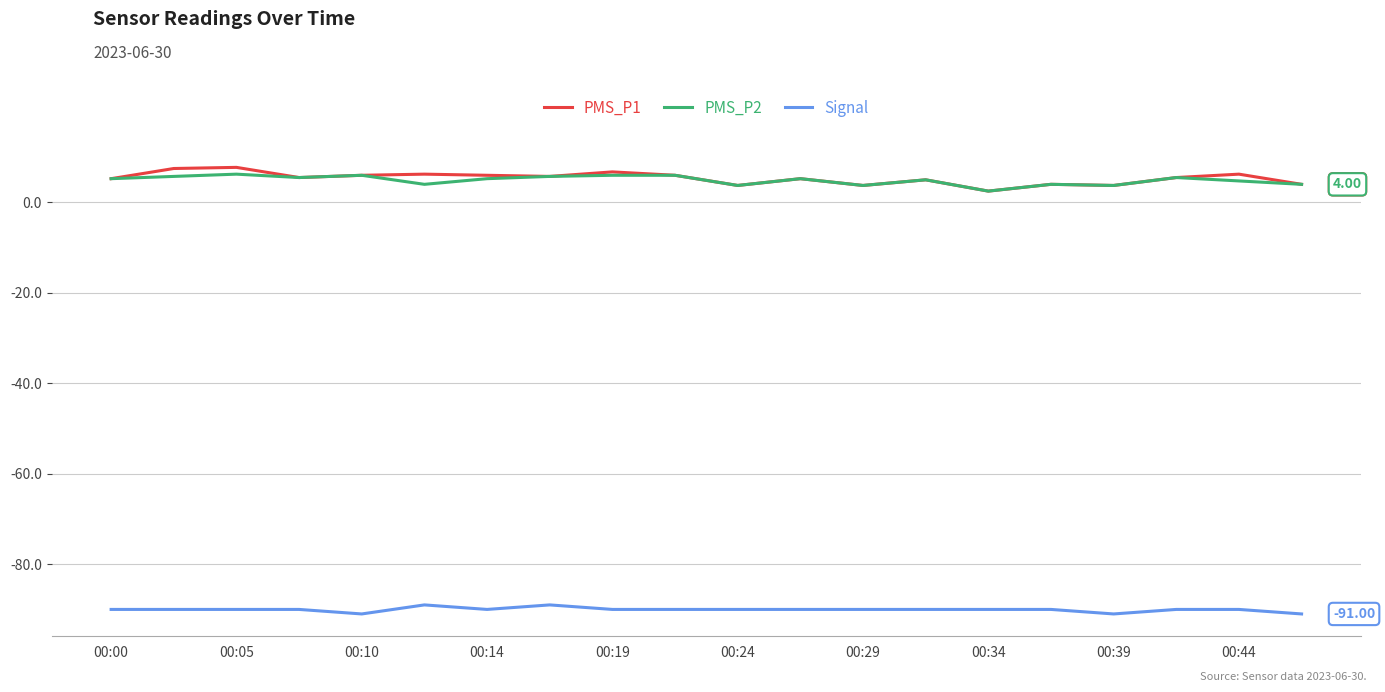

Which series has the widest spread of values?

PMS_P1